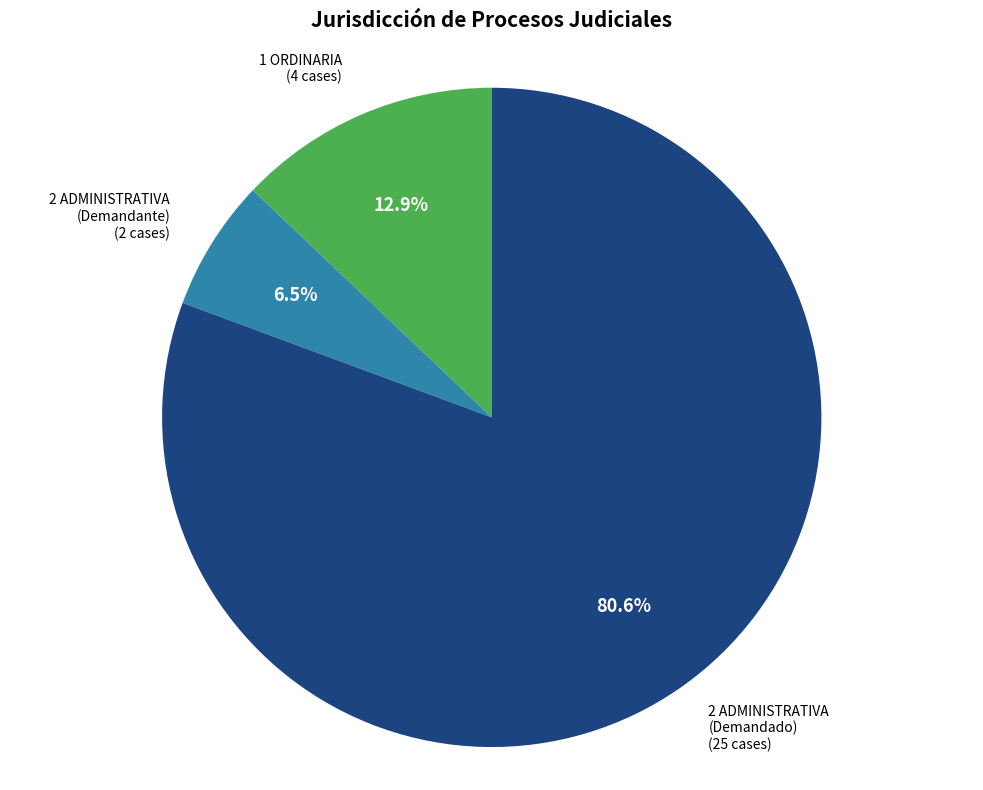

Is there any slice that represents more than half of the pie?

Yes